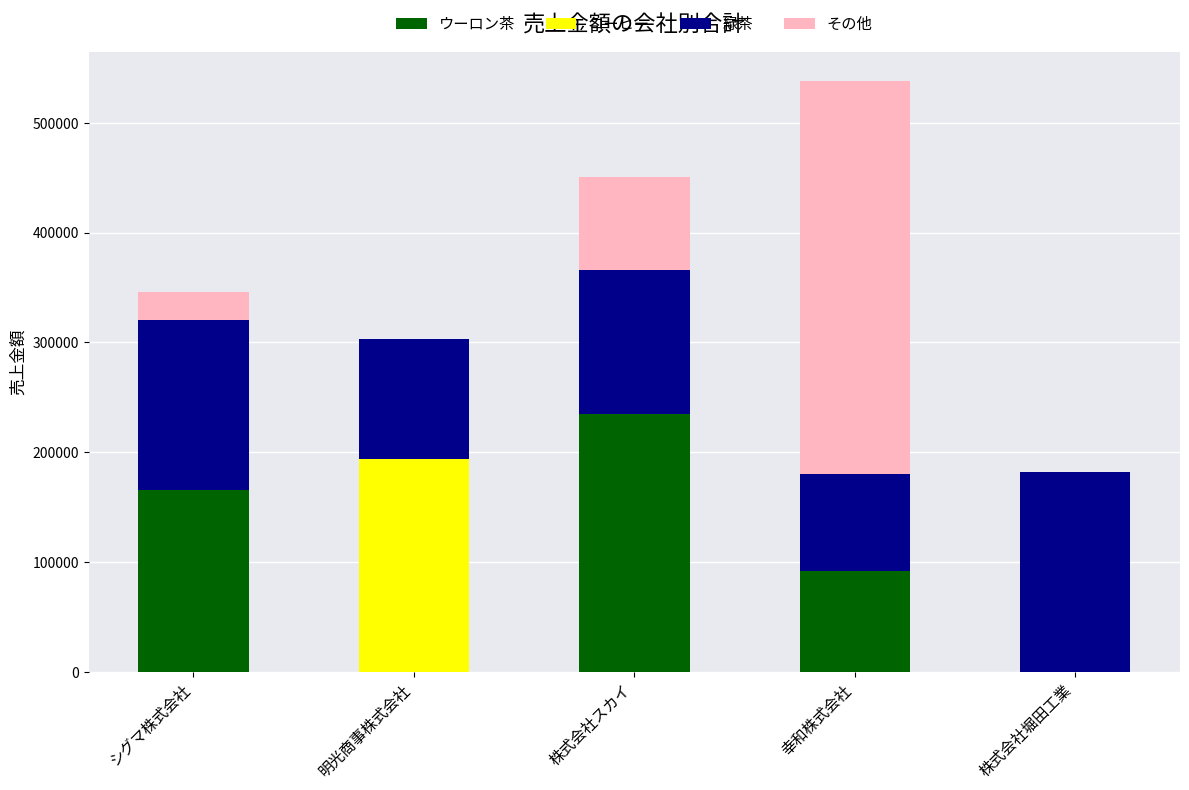

How many series are shown in this chart?

4